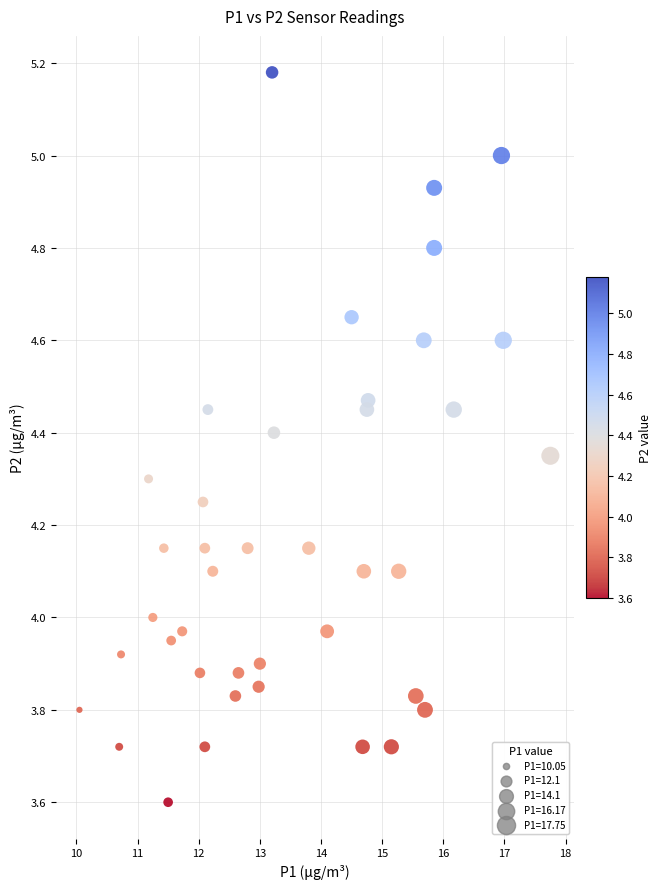

What is the range of Y values (max minus min)?

1.6